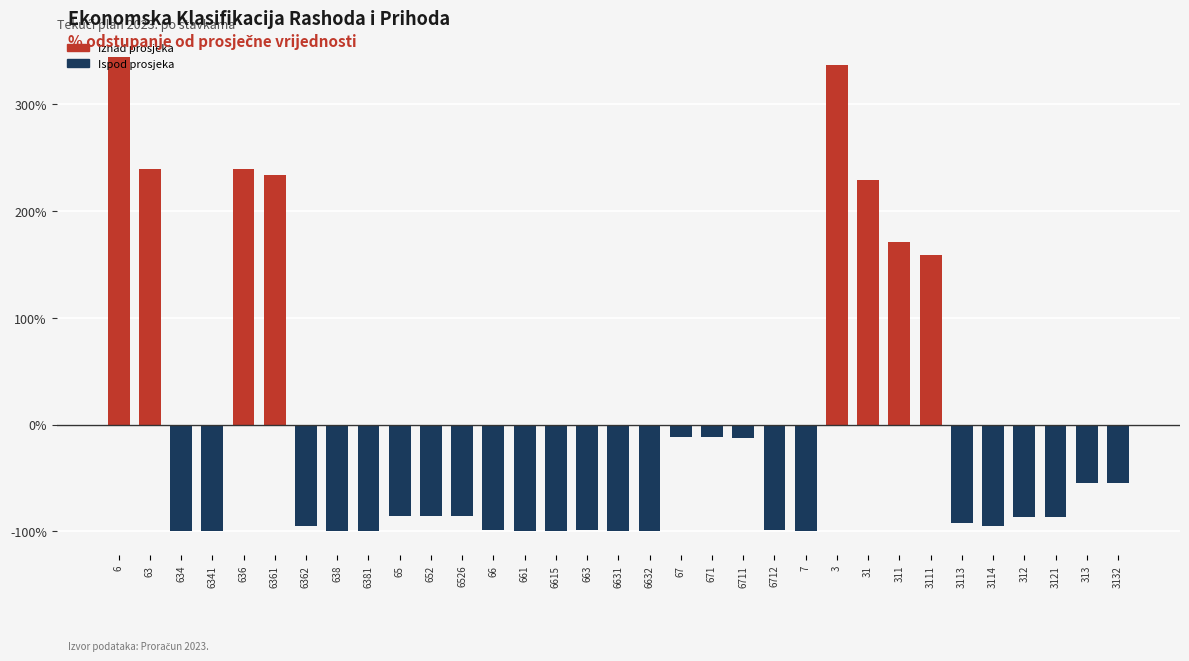

What is the smallest value displayed?

-100.0